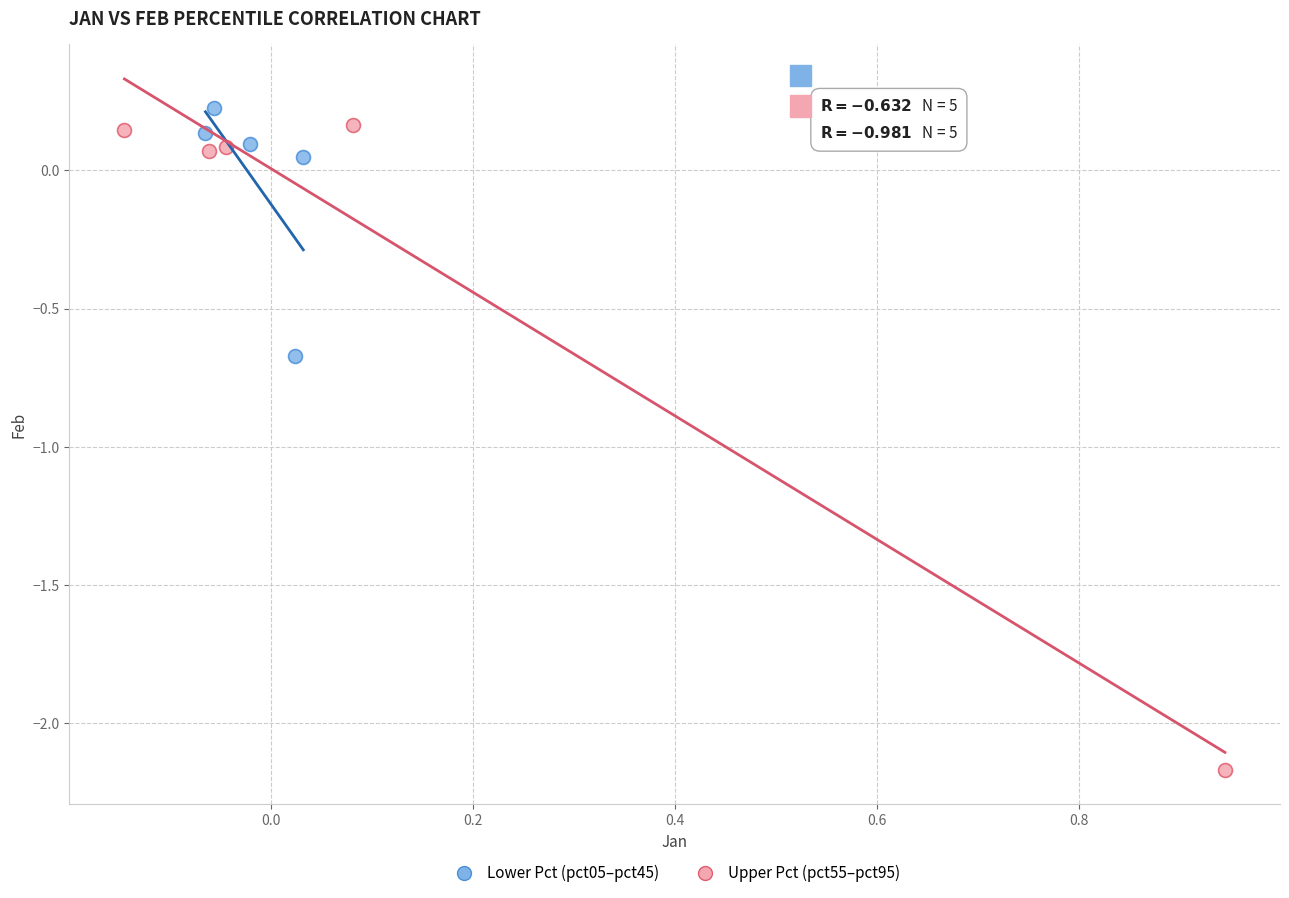

Which series contains the lowest Y value?

Upper Pct (pct55–pct95)